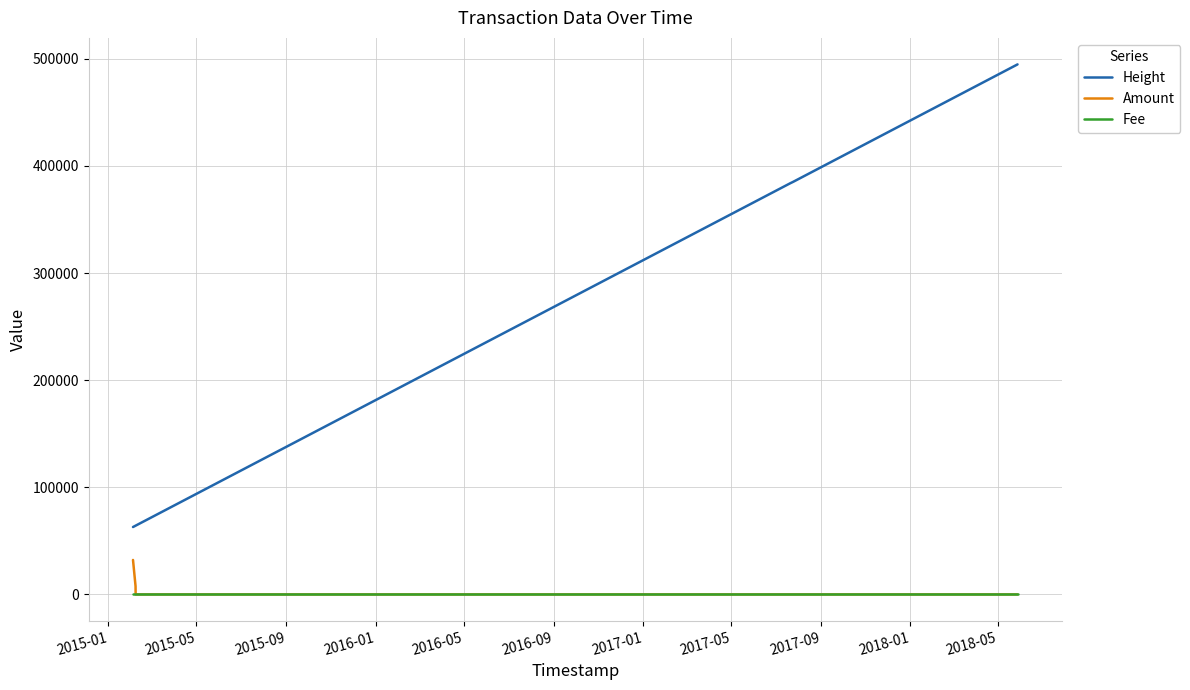

At how many categories does at least one series exceed 216596?

3